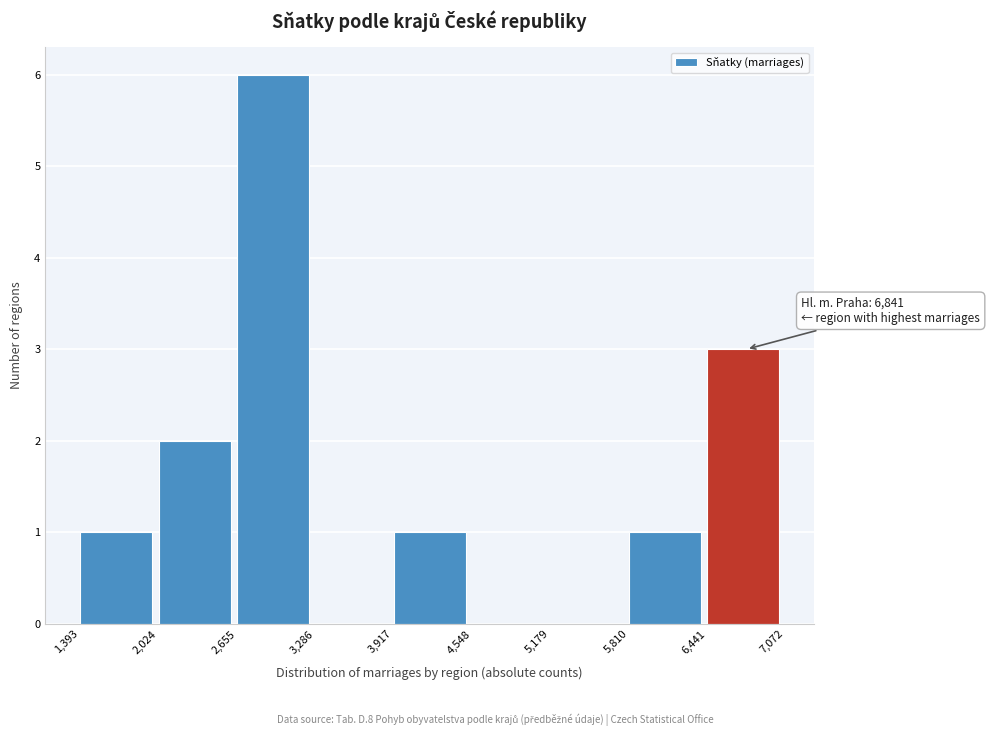

Which range on the x-axis has the tallest bar?

2,655 to 3,286